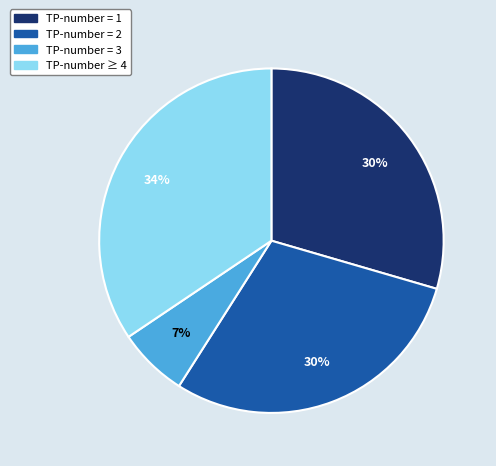

What is the smallest slice in the pie chart?

TP-number = 3